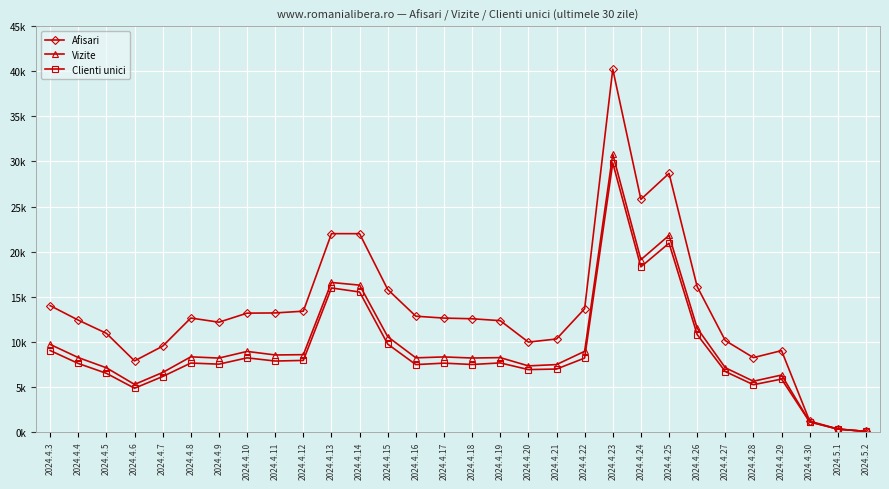

True or false: Afisari and Vizite intersect in this chart.

False